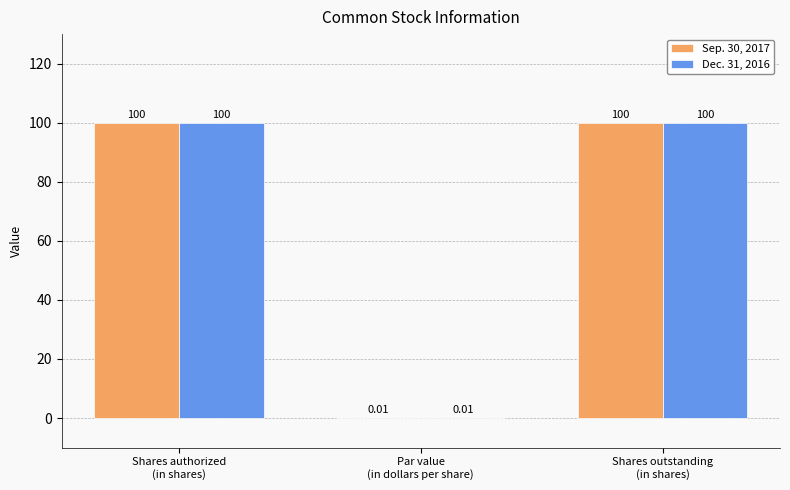

Is it true that Sep. 30, 2017 equals 100.0 at Shares outstanding
(in shares)?

True